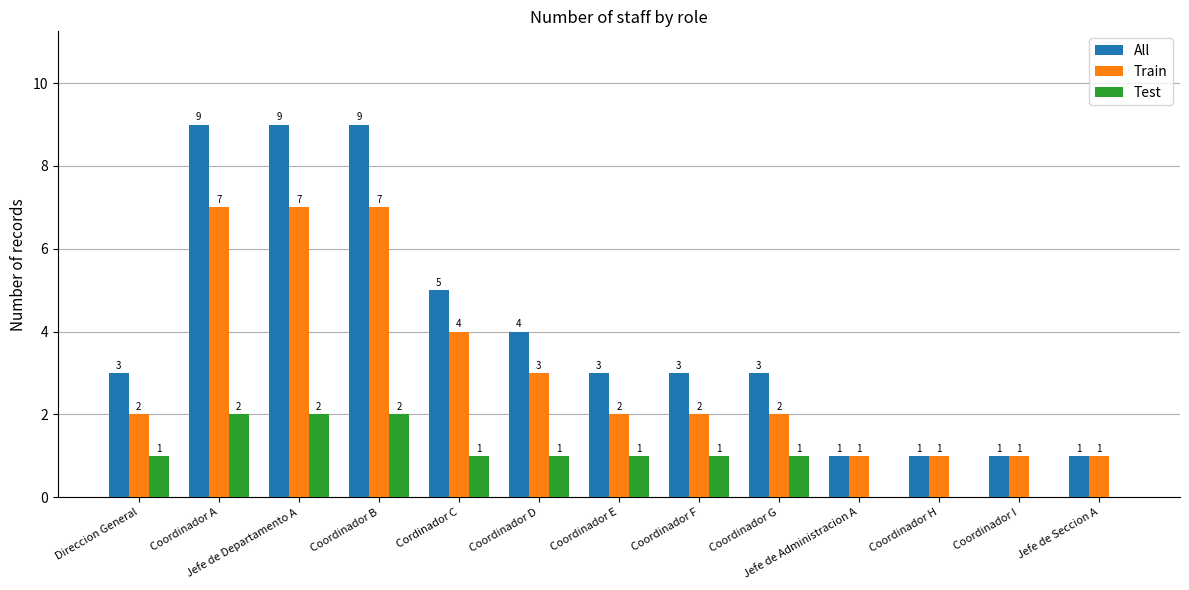

Which series has the largest total across all categories?

All